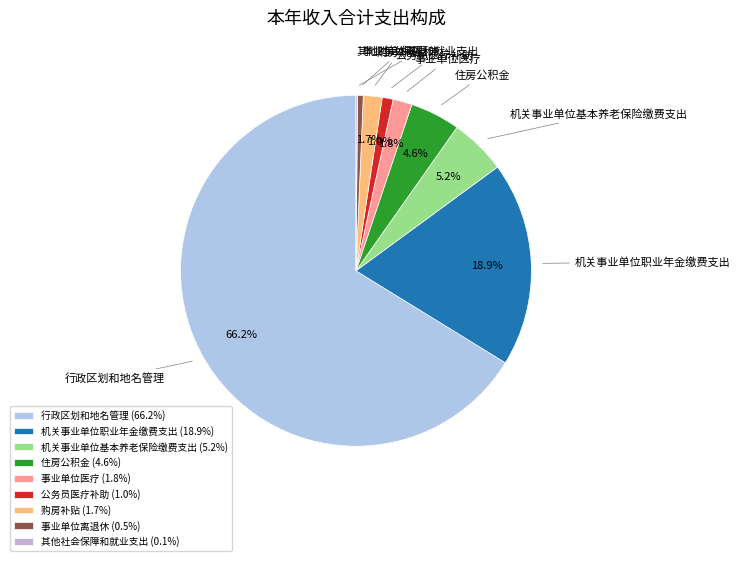

What portion of the pie excludes 公务员医疗补助?

99.0%